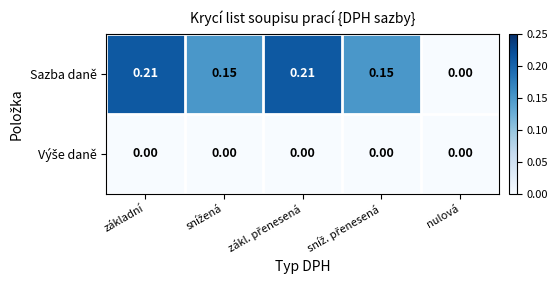

Which series has the widest spread of values?

Sazba daně